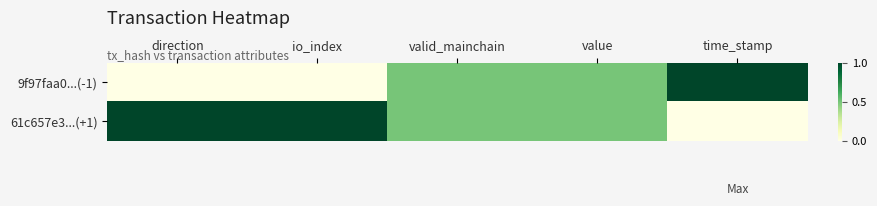

Rank the series by their maximum value, from highest to lowest.

9f97faa0...(-1), 61c657e3...(+1)